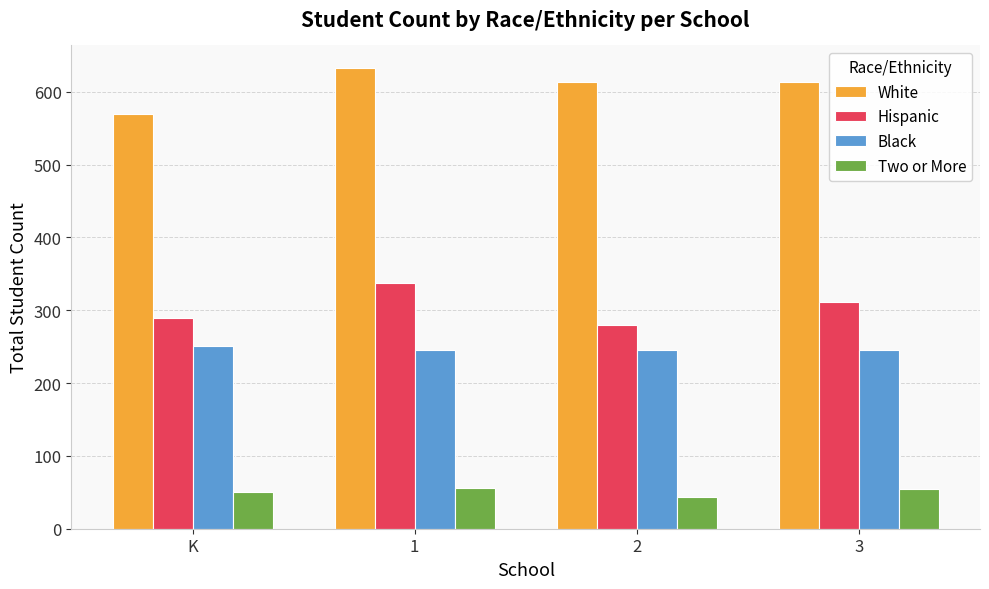

What position from the left is 2?

3